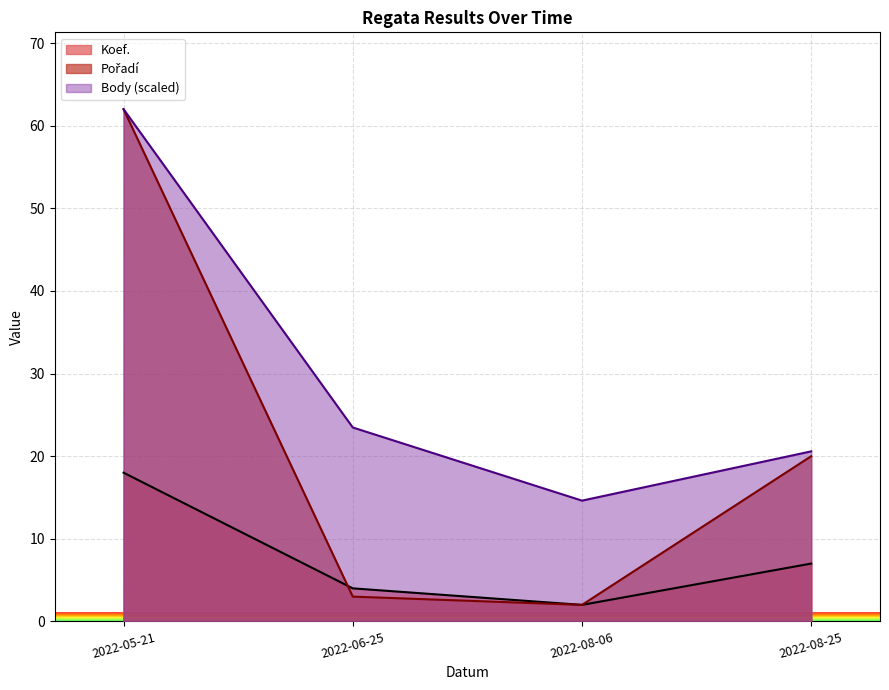

What is the label of the 3rd point from the right?

2022-06-25